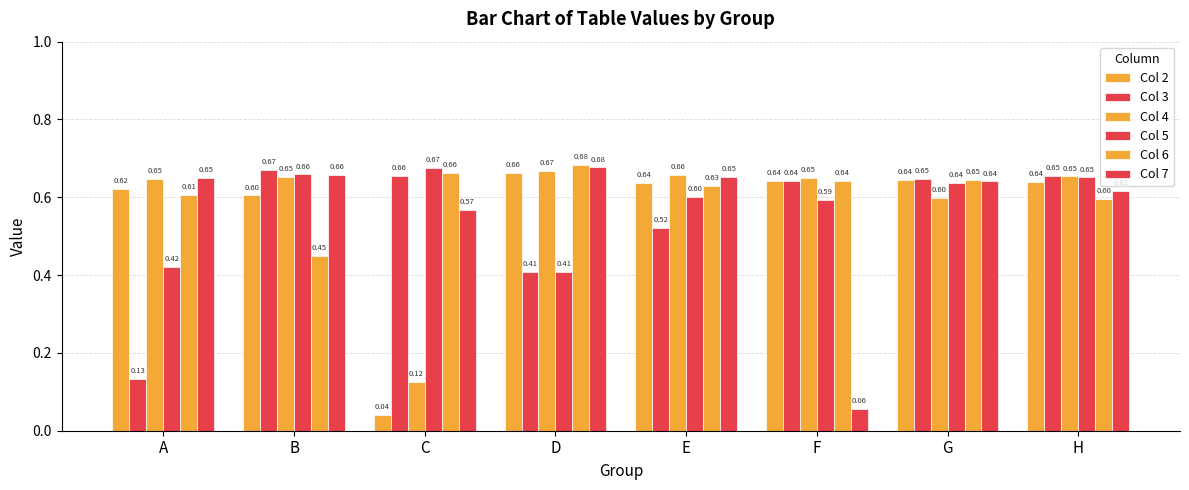

At which label does Col 7 reach its minimum?

F